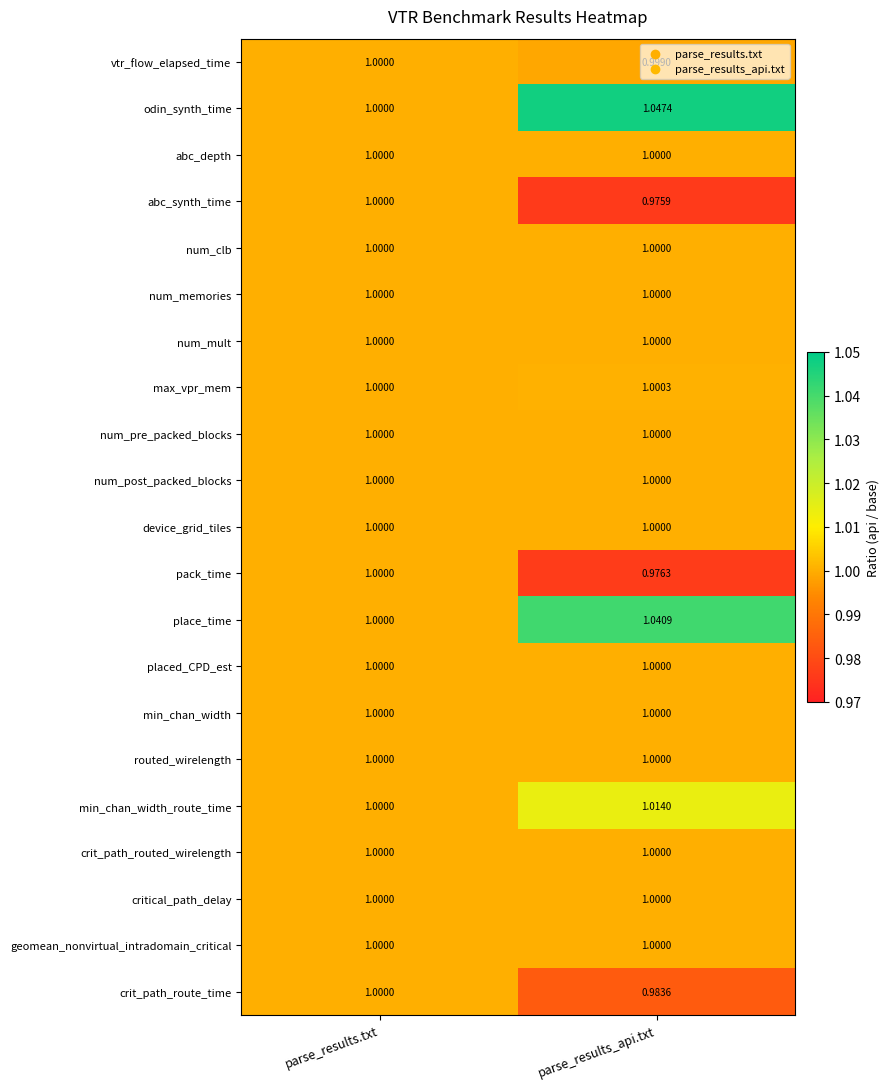

At how many categories does at least one series exceed 0?

2